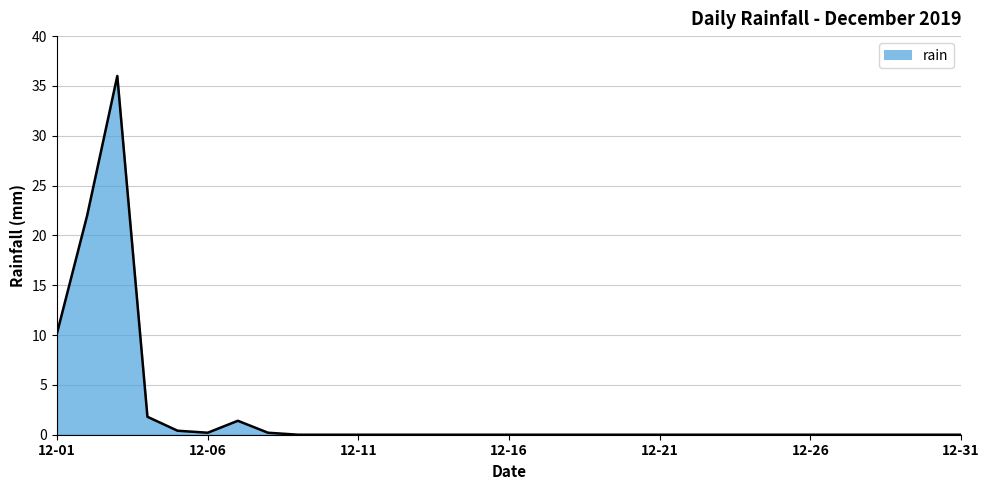

What is the maximum value shown in the chart?

36.0